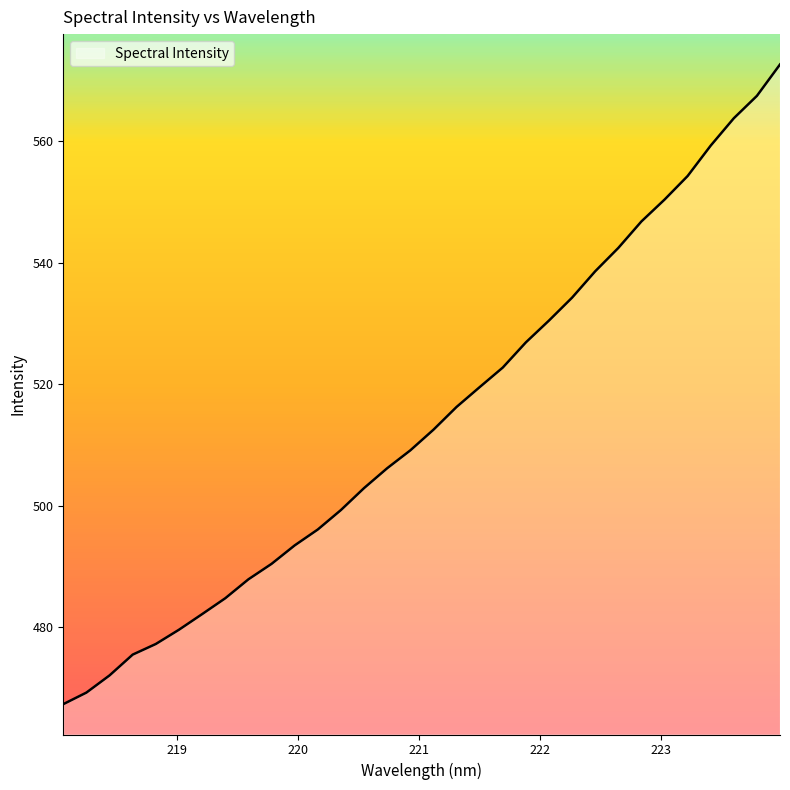

What is the maximum value shown in the chart?

572.7